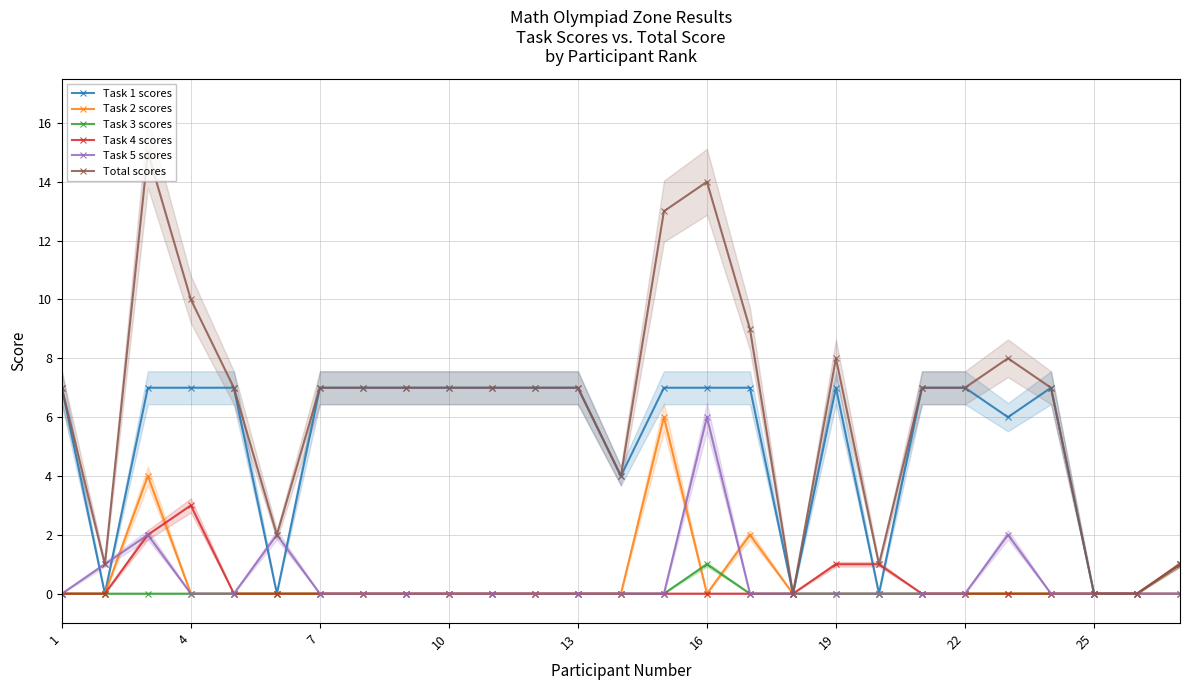

Reading left to right, list all the values displayed in this chart.

Task 1 scores: 7	0	7	7	7	0	7	7	7	7	7	7	7	4	7	7	7	0	7	0	7	7	6	7	0	0	0
Task 2 scores: 0	0	4	0	0	0	0	0	0	0	0	0	0	0	6	0	2	0	0	0	0	0	0	0	0	0	0
Task 3 scores: 0	0	0	0	0	0	0	0	0	0	0	0	0	0	0	1	0	0	0	0	0	0	0	0	0	0	1
Task 4 scores: 0	0	2	3	0	0	0	0	0	0	0	0	0	0	0	0	0	0	1	1	0	0	0	0	0	0	1
Task 5 scores: 0	1	2	0	0	2	0	0	0	0	0	0	0	0	0	6	0	0	0	0	0	0	2	0	0	0	0
Total scores: 7	1	15	10	7	2	7	7	7	7	7	7	7	4	13	14	9	0	8	1	7	7	8	7	0	0	1